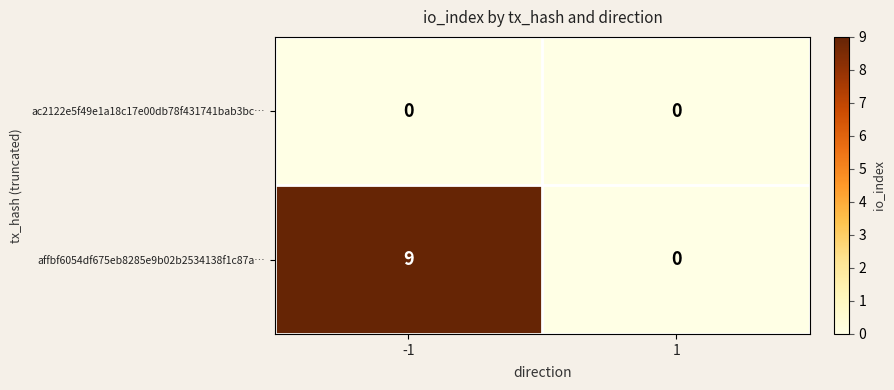

Which series has the widest spread of values?

affbf6054df675eb8285e9b02b2534138f1c87a…